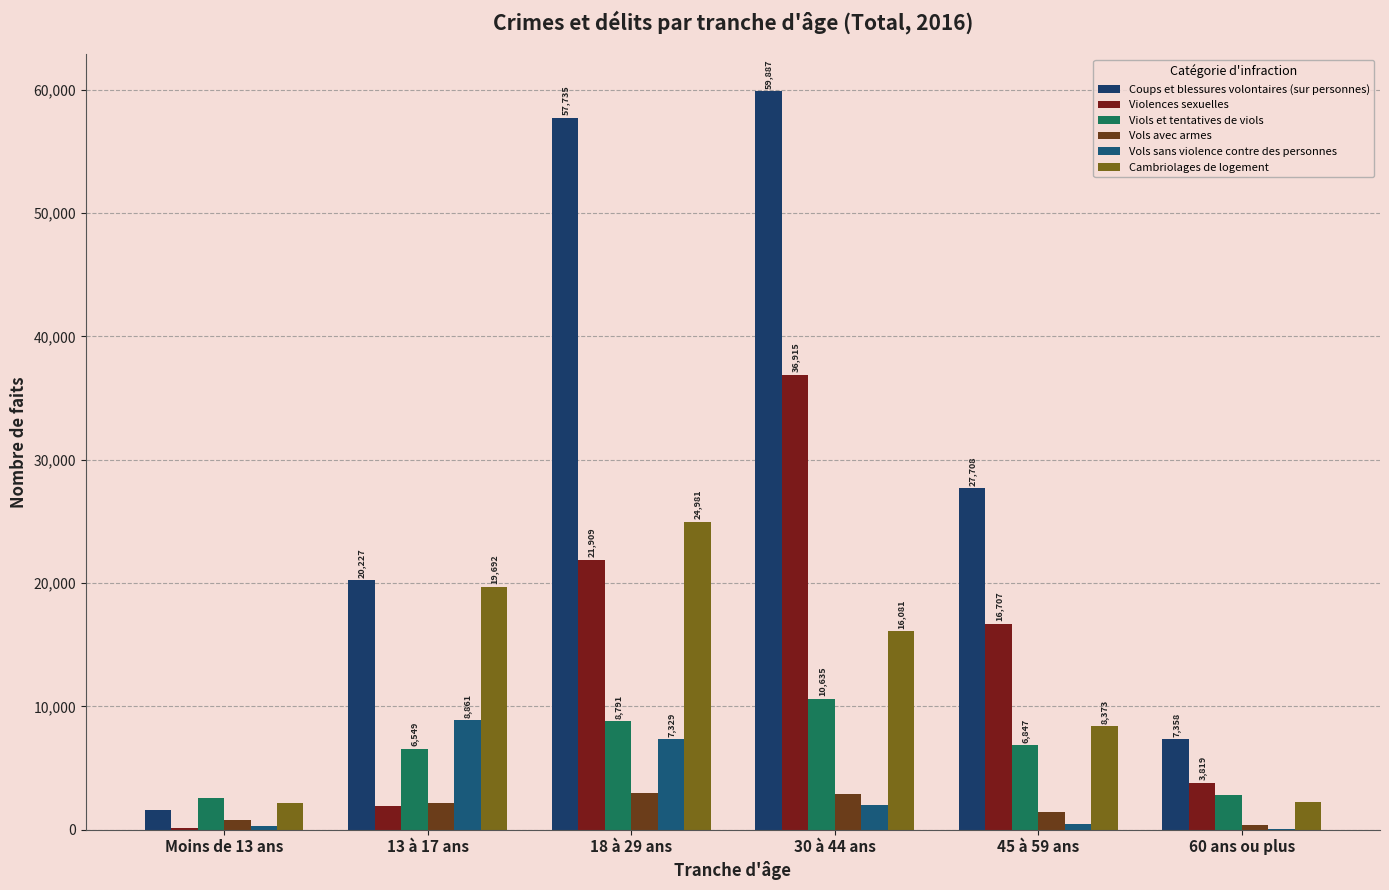

At which category is the sum across all series the highest?

30 à 44 ans